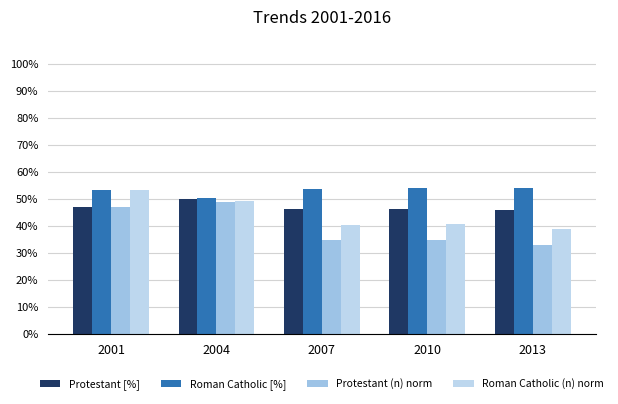

Does the chart contain any negative values?

No